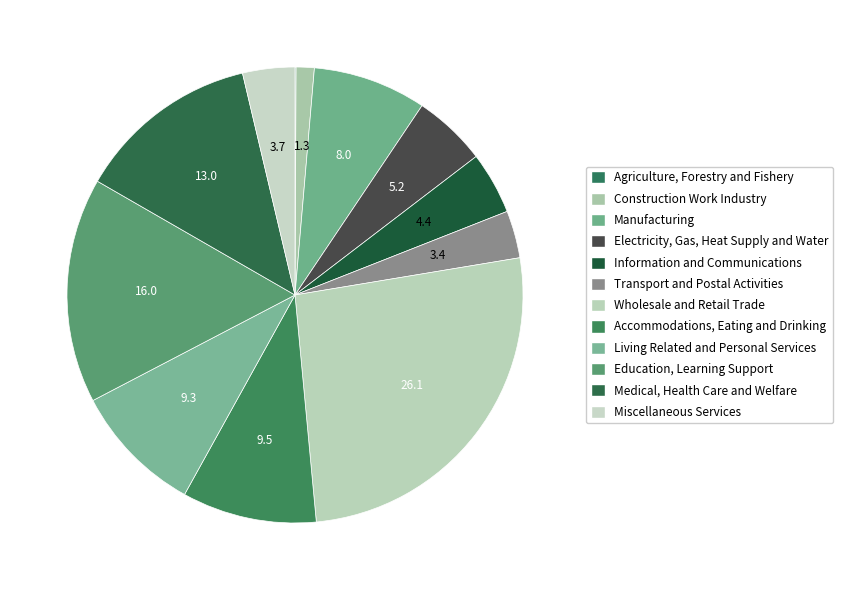

Which category has the biggest portion of the pie?

Wholesale and Retail Trade